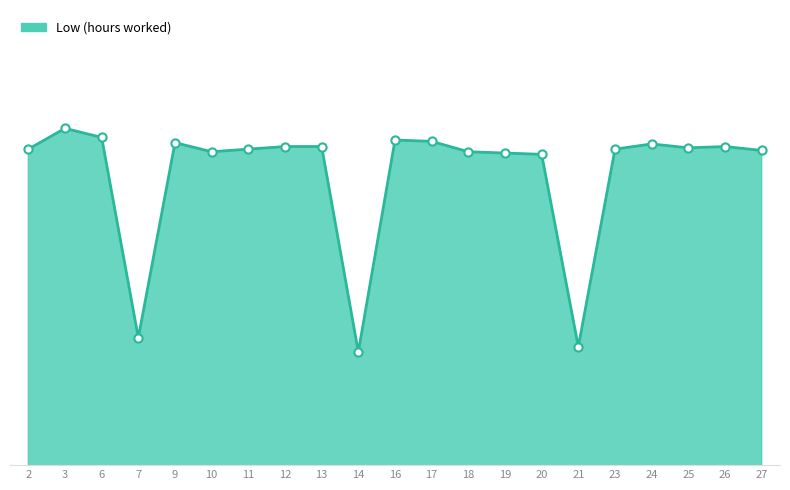

What is the change in value from 14 to 25?

+1.6